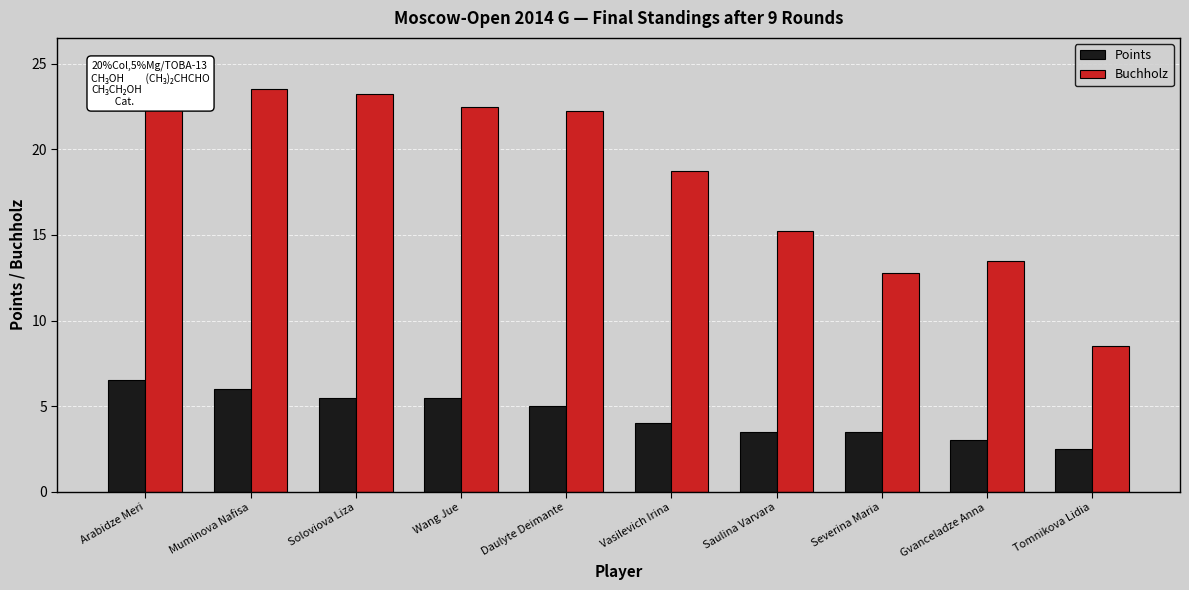

How many bars are there in each group?

2